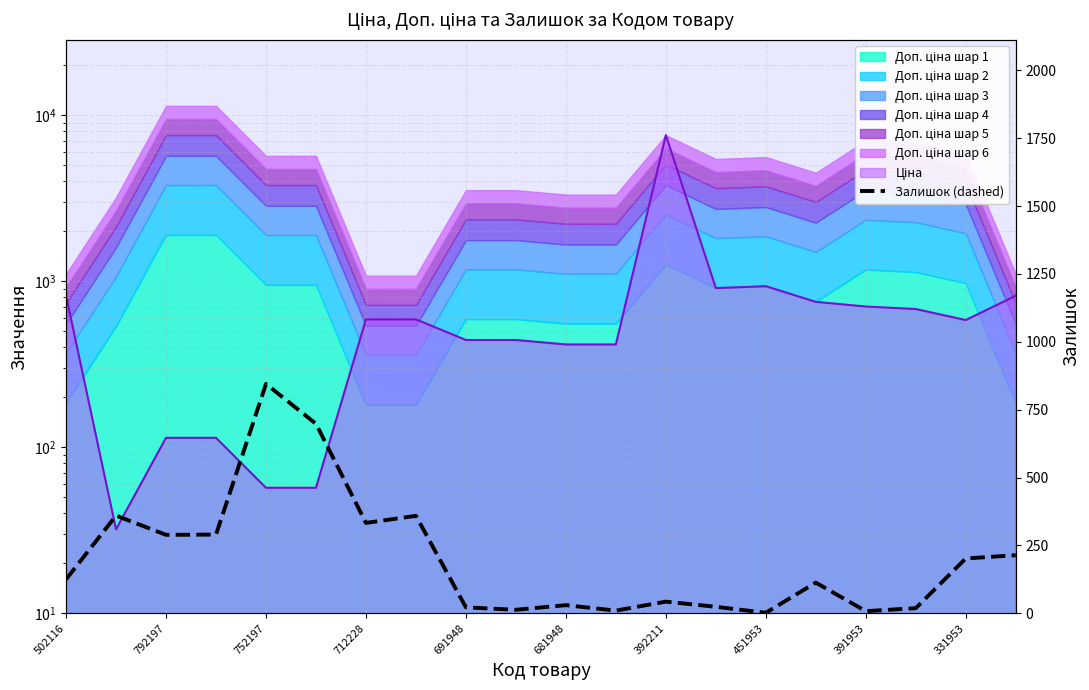

True or false: the data shows 24 at 13.

True